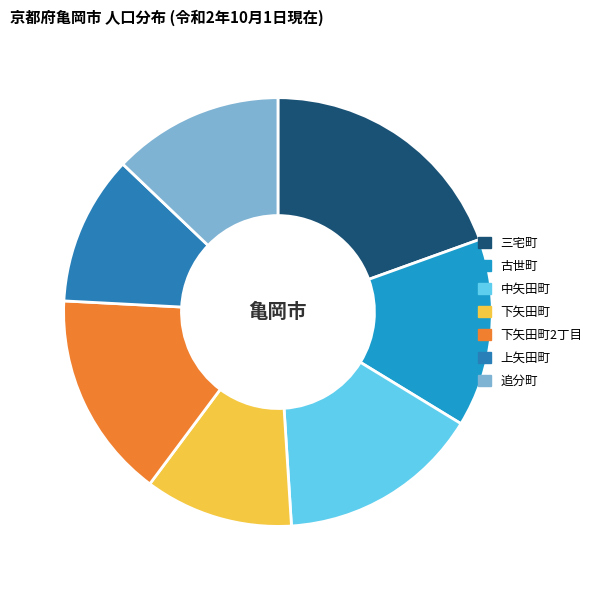

How many slices are in this pie chart?

7